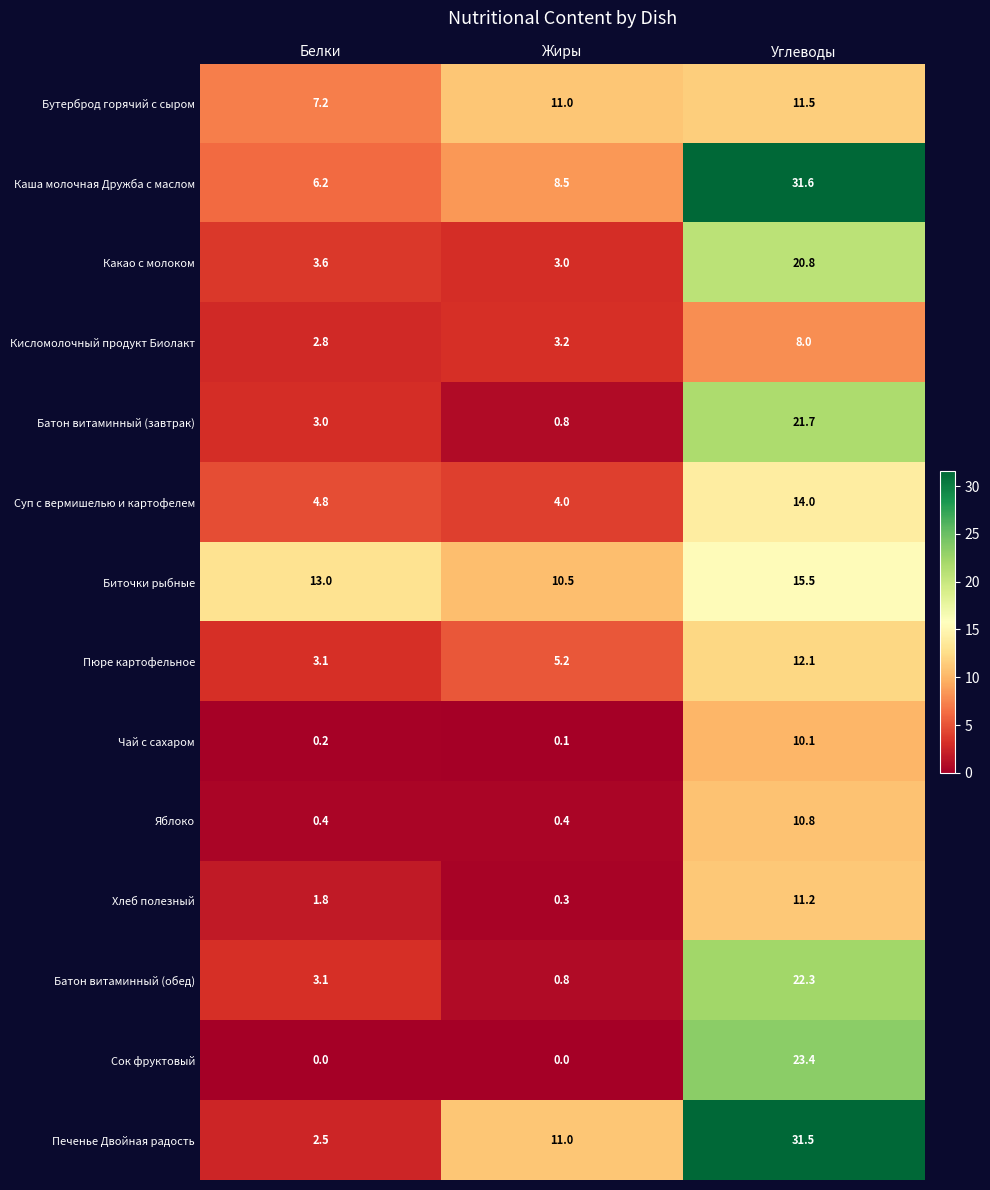

The Бутерброд горячий с сыром series shows 11.0 at Жиры. True or false?

True